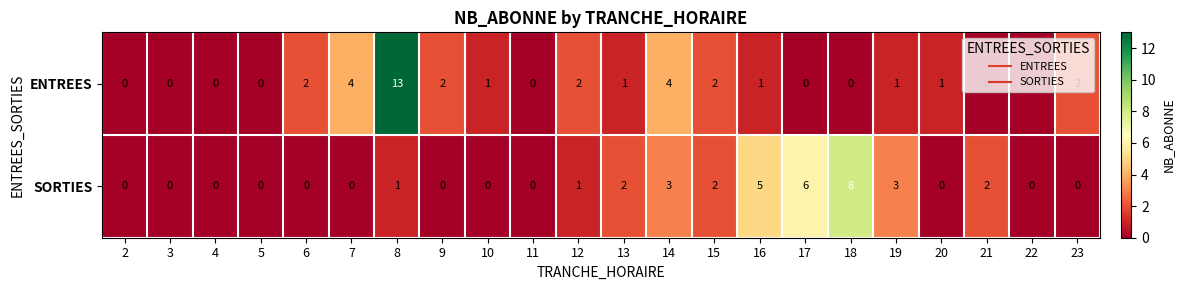

At which category is the sum across all series the highest?

8